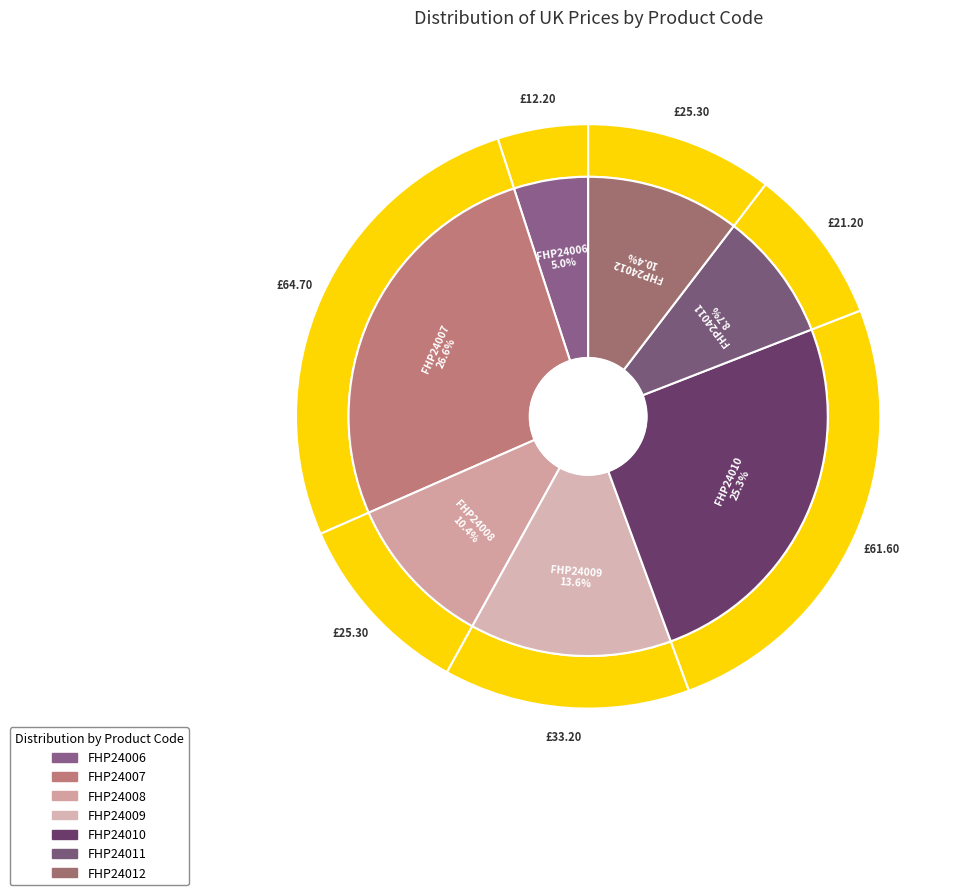

To the nearest percent, what is the difference between the largest and smallest slice percentages?

22%